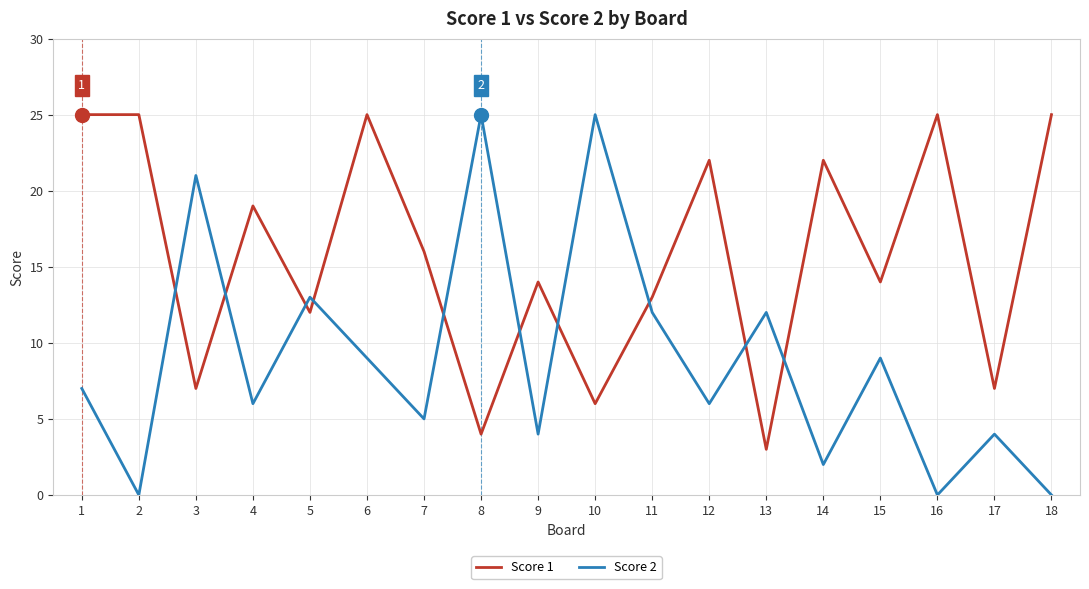

Is it true that Score 2 equals 7 at 8?

False